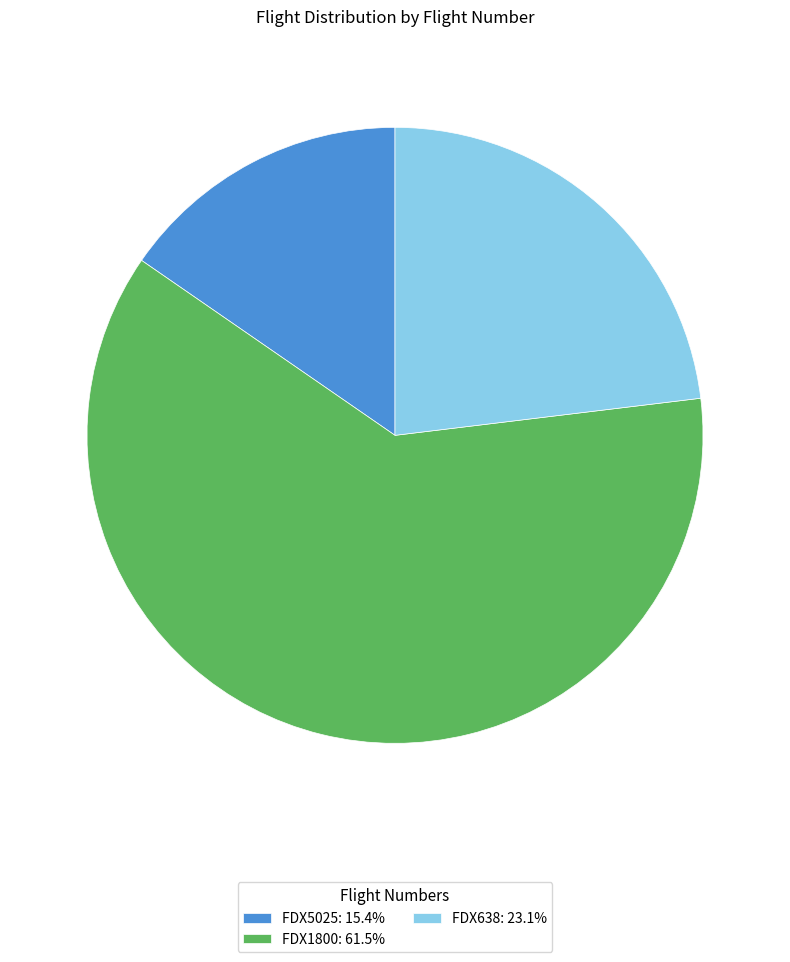

Approximately how many times larger is the value at FDX1800: 61.5% compared to FDX638: 23.1%?

2.7